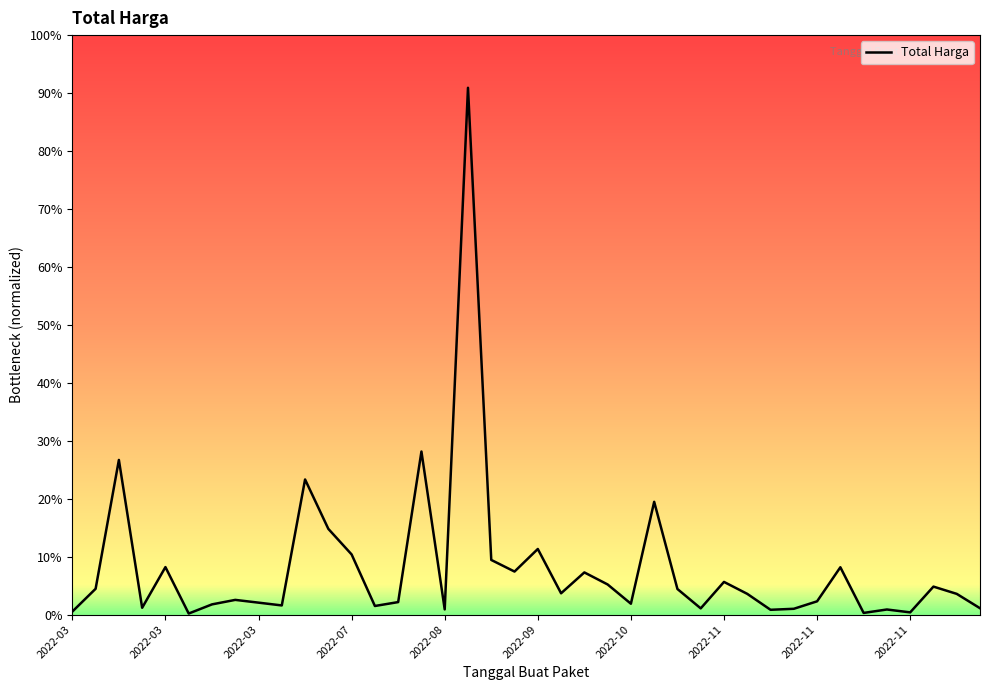

At which category does the chart reach its peak across all series?

17